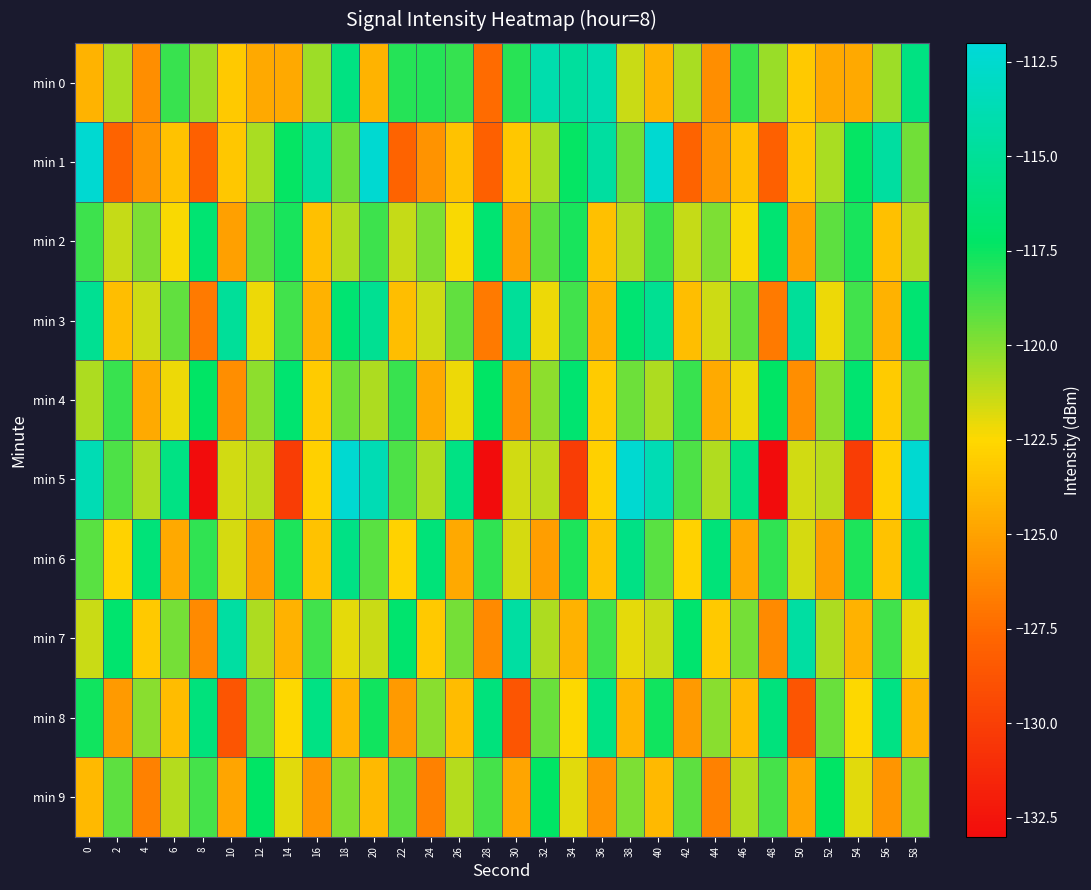

At 12, list the series in order from smallest to largest.

min 6, min 0, min 3, min 5, min 7, min 1, min 4, min 8, min 2, min 9